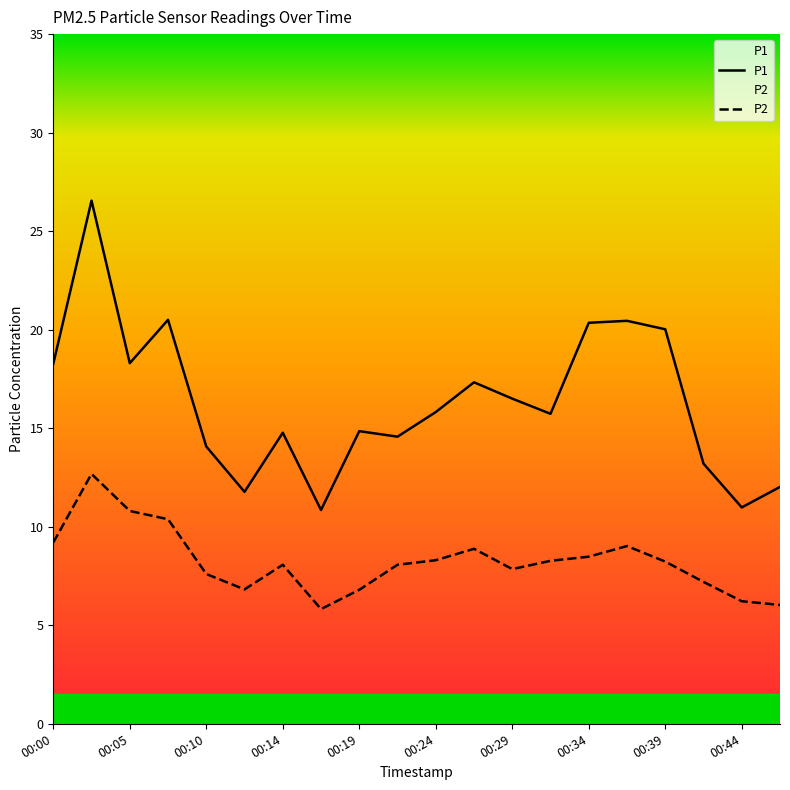

How many values in the P1 series are below 15?

9